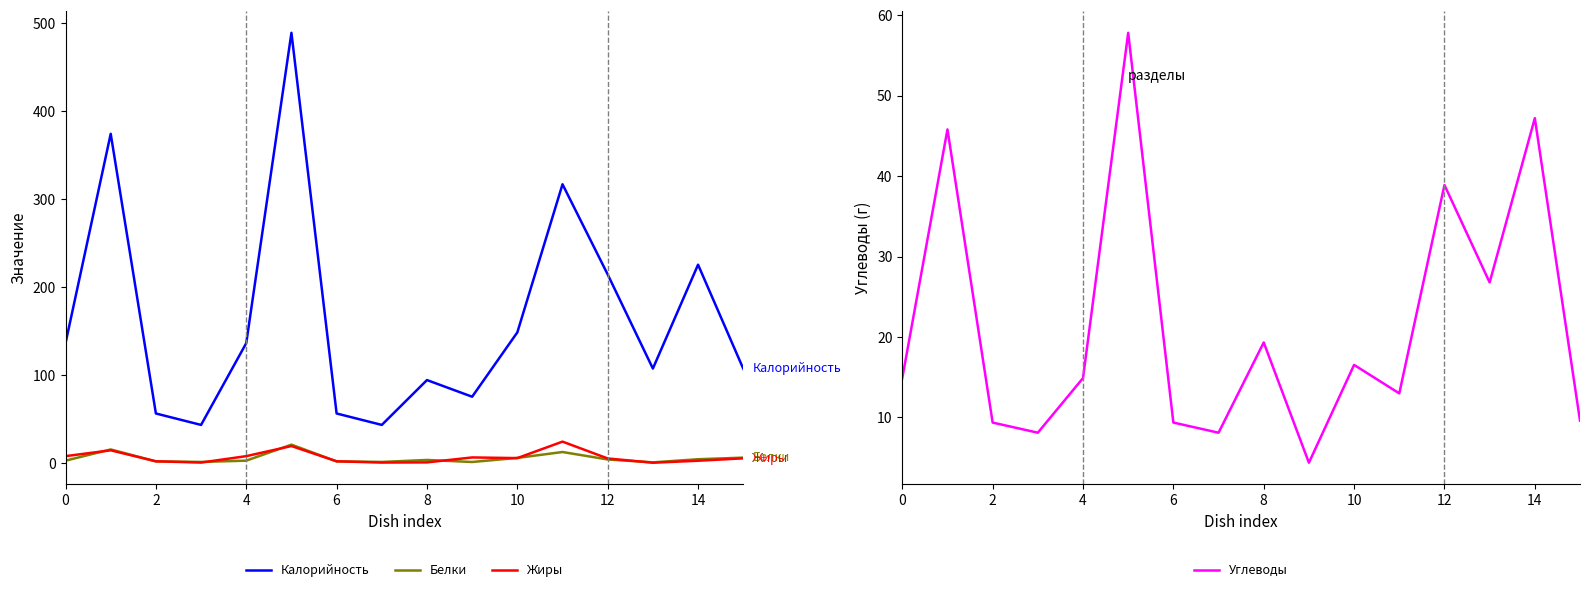

Where is Углеводы nearest to the value 31?

13